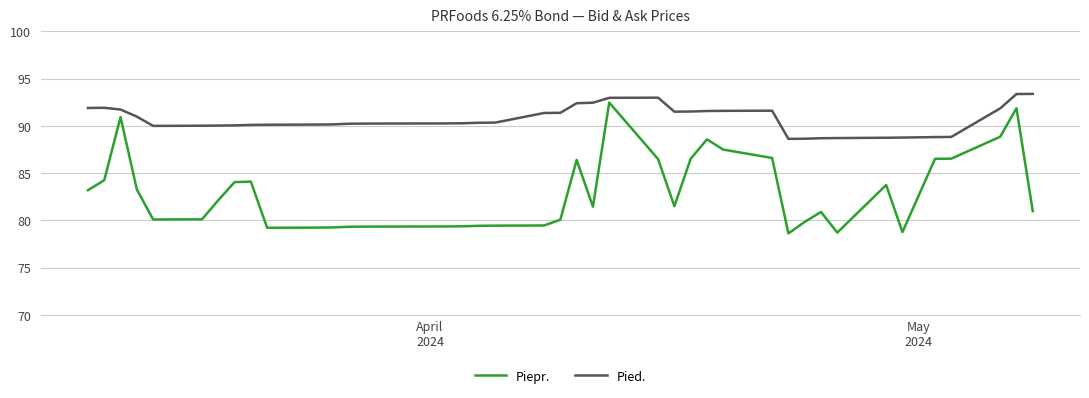

True or false: Piepr. and Pied. cross at least once.

False